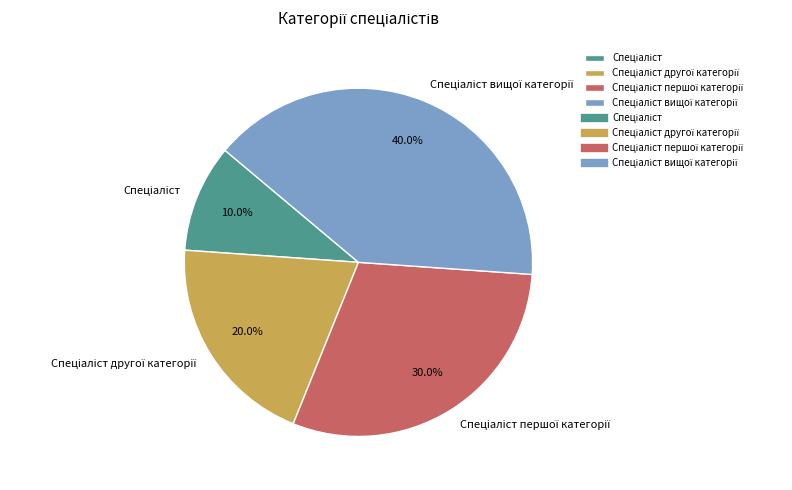

Is there any slice that represents more than half of the pie?

No